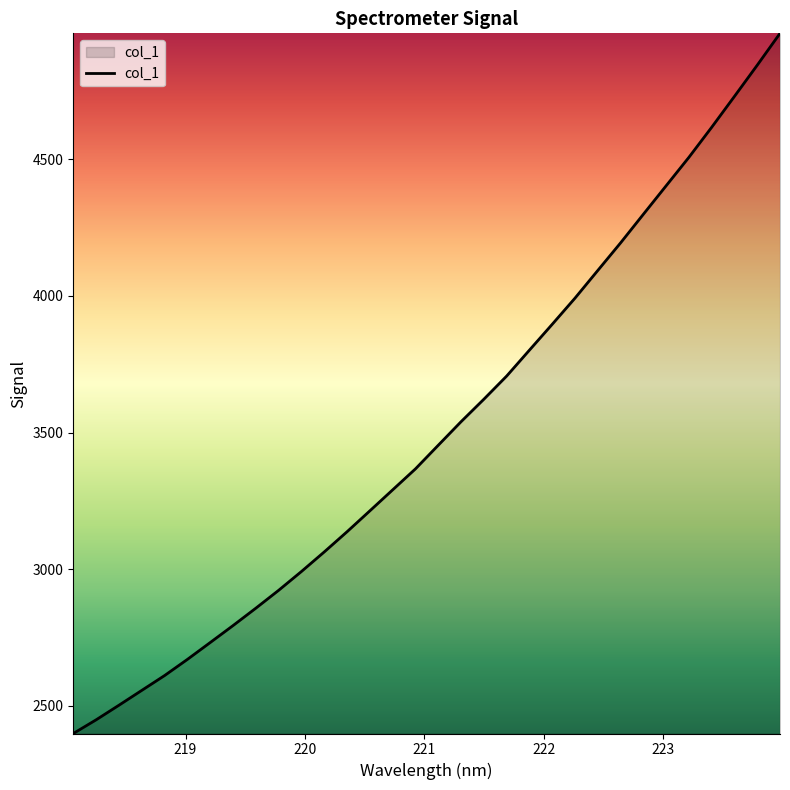

How many lines are shown in the chart?

1